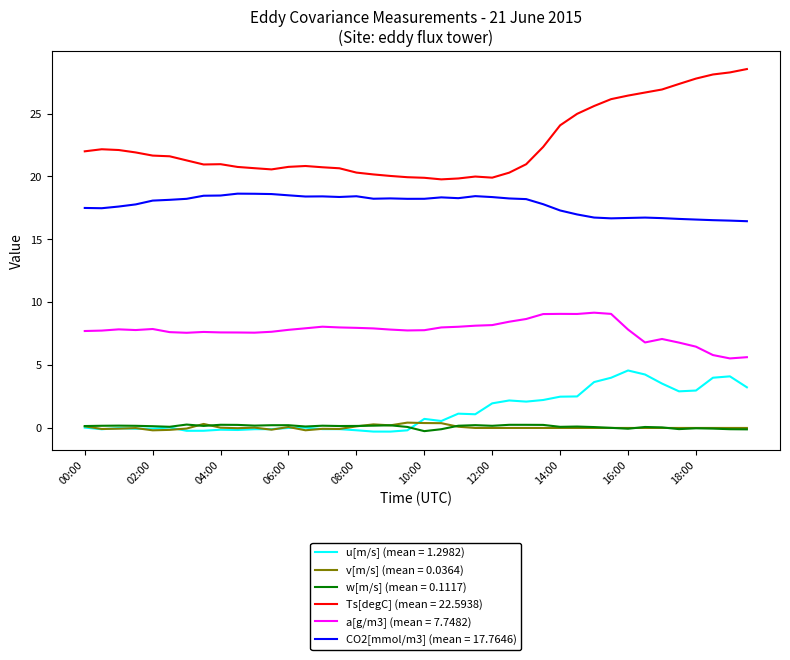

What is the greatest value displayed?

28.5